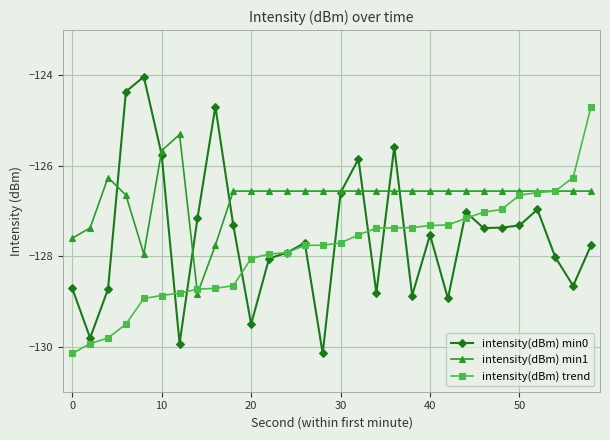

How many data points does each series have?

30